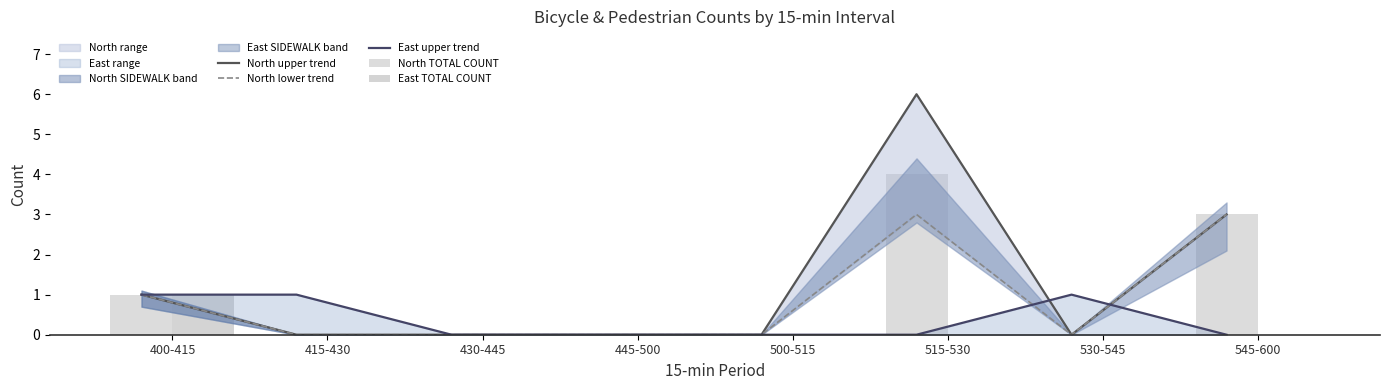

At which label is North TOTAL COUNT closest to 2?

400-415